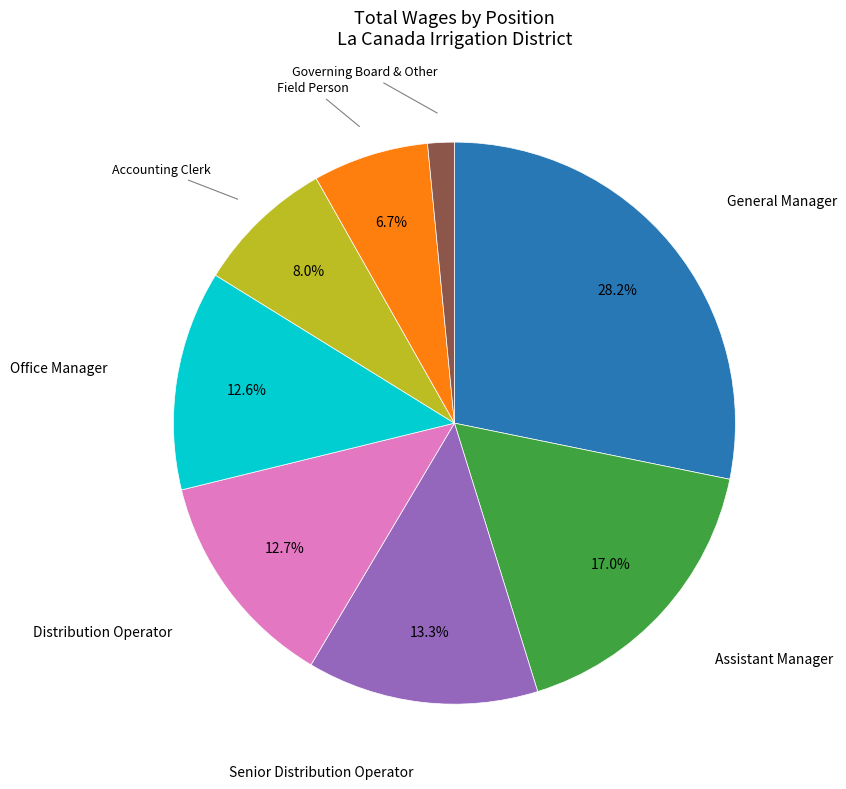

What is the largest slice in the pie chart?

General Manager